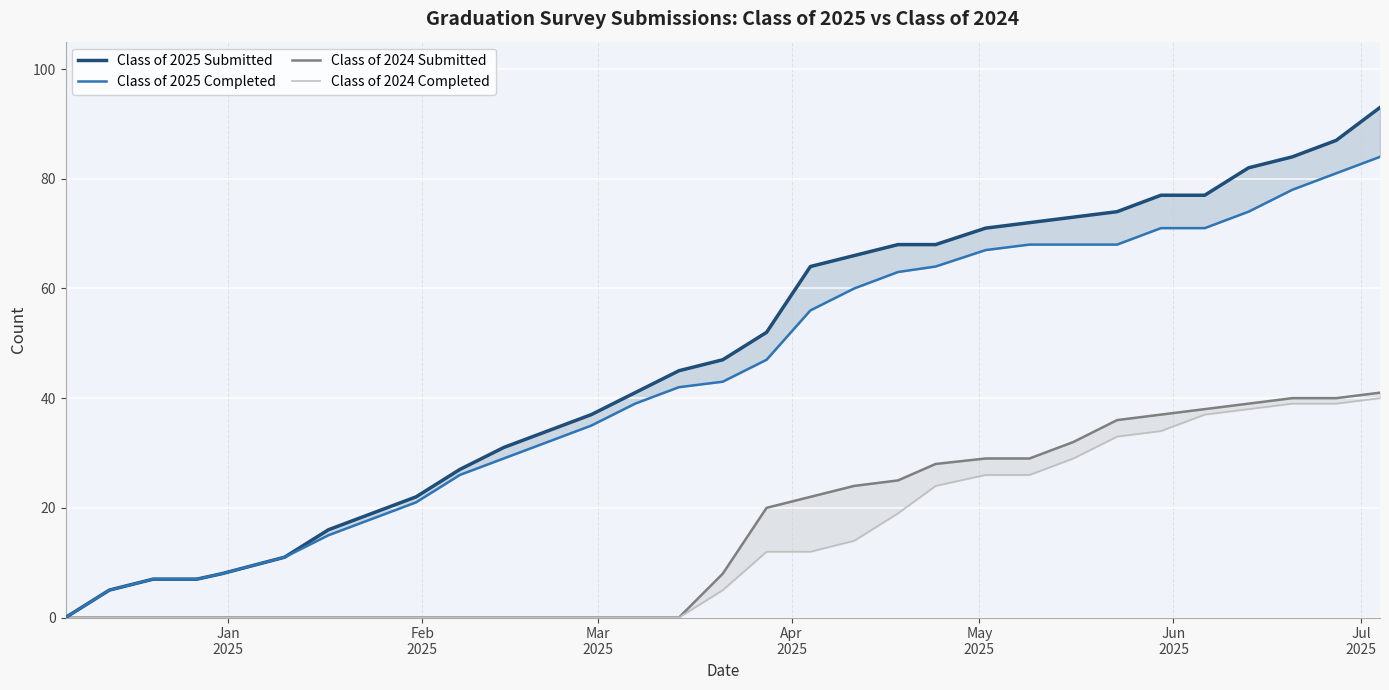

How many values in Class of 2025 Submitted are above zero?

30